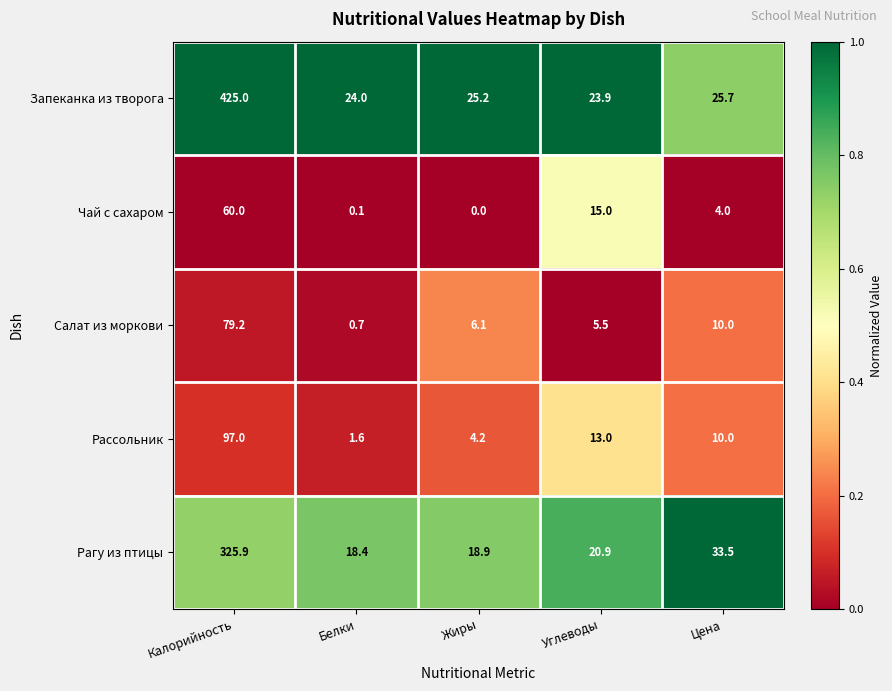

At which label is Чай с сахаром closest to 30?

Углеводы